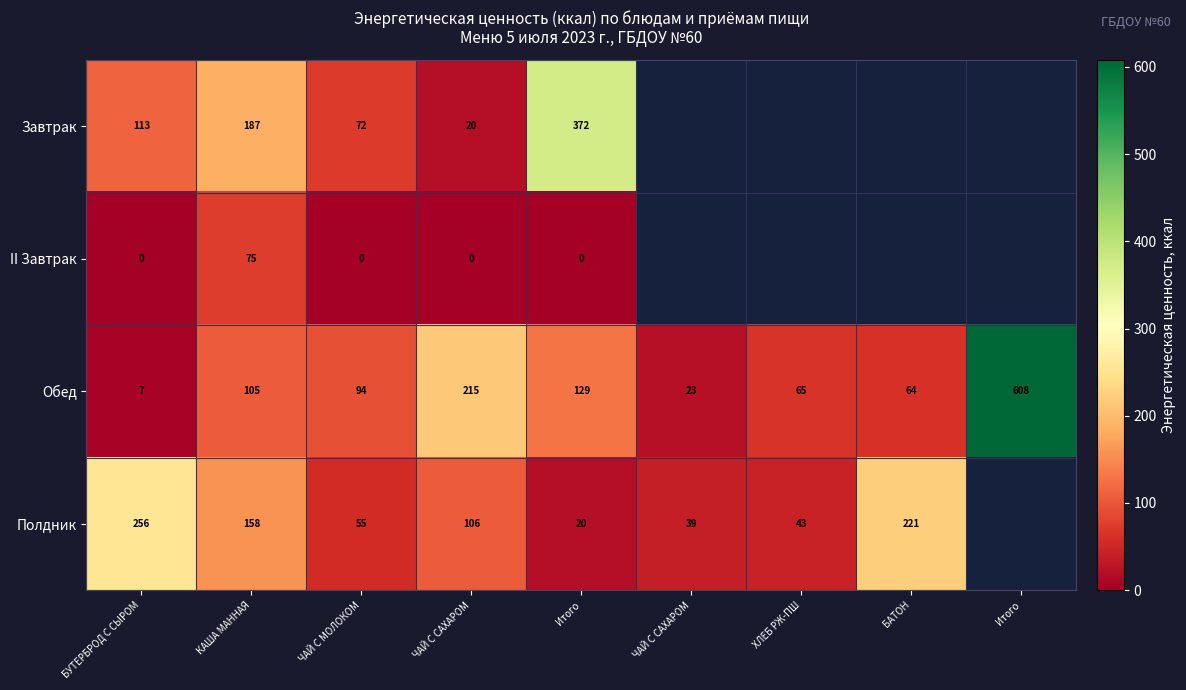

Read the Обед value at ЧАЙ С САХАРОМ.

23.0